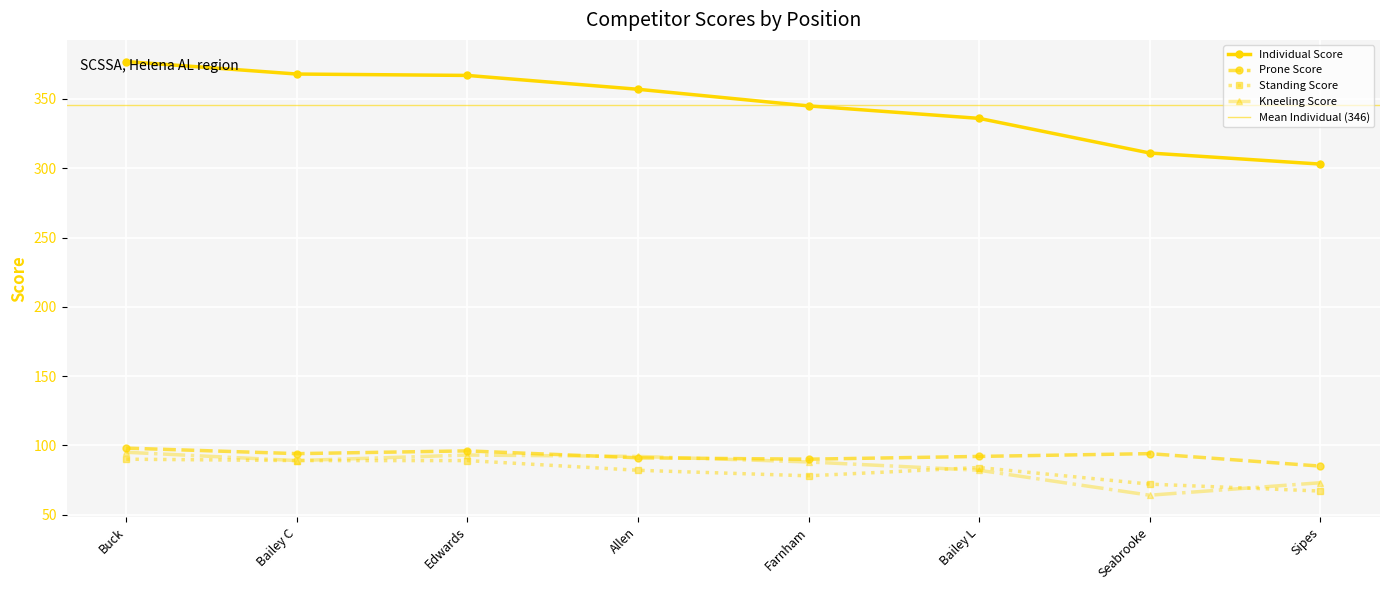

What is the lowest value of the Kneeling Score series?

64